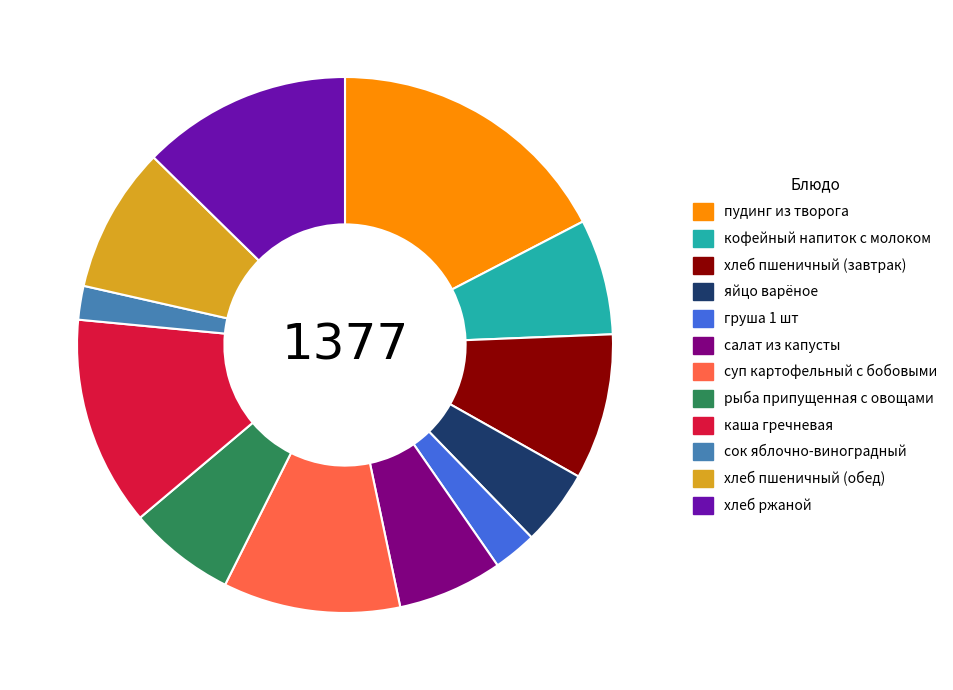

Count the number of slices in the pie.

12